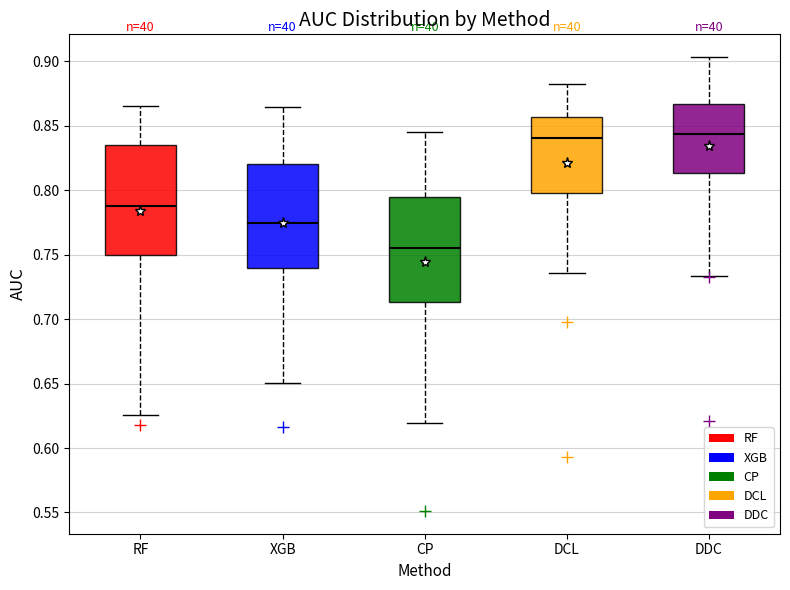

Where does the median line of the box for RF sit on the y-axis? The values are not printed on the chart, so give them approximately, as read against the axis.

0.790